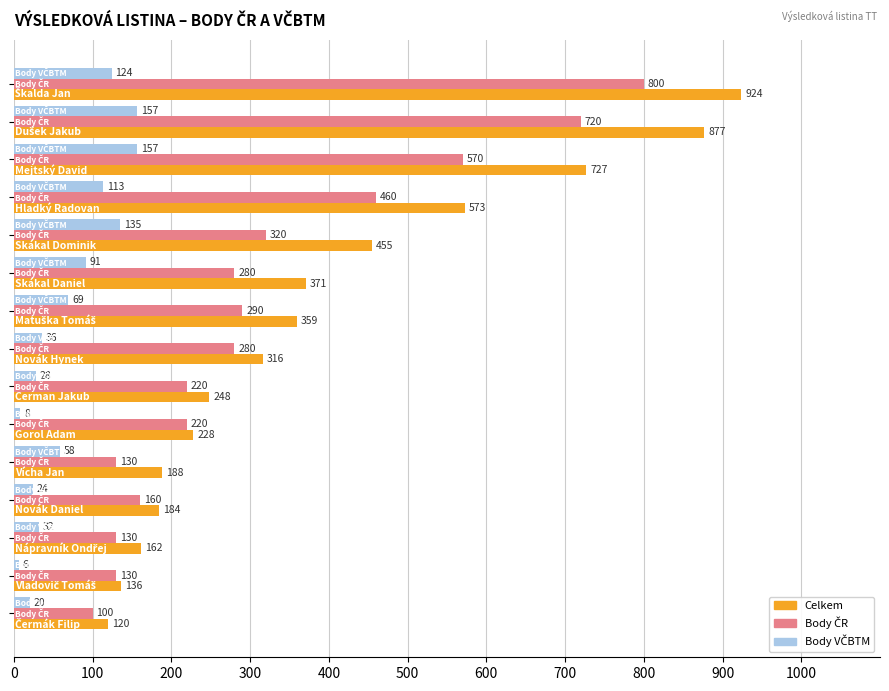

What is the lowest value of the Celkem series?

120